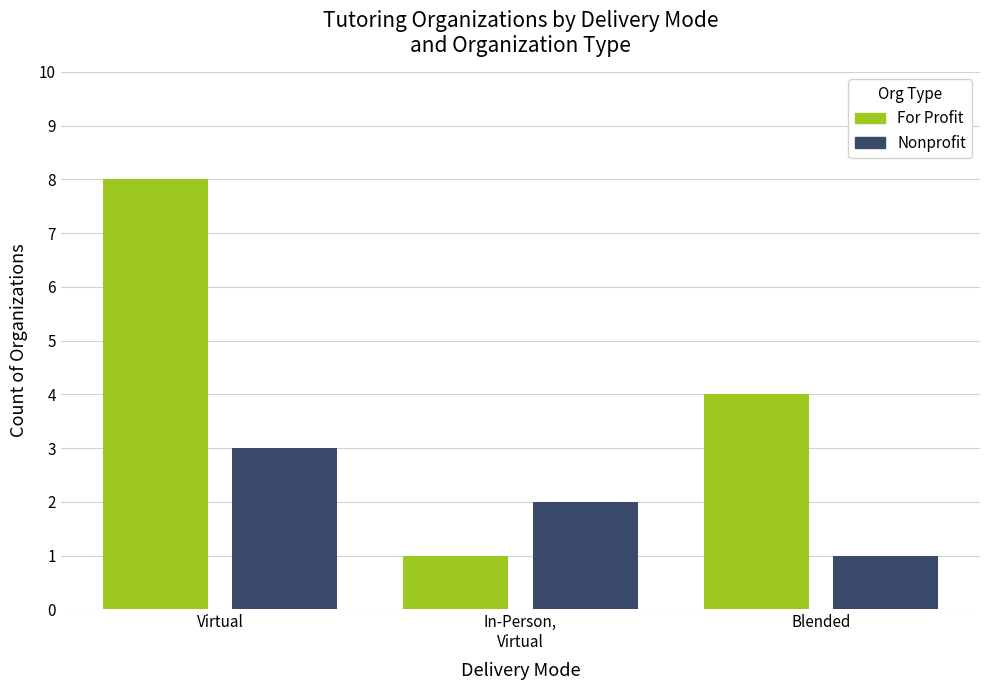

What is the value of the Nonprofit bar at the 2nd from the left?

2